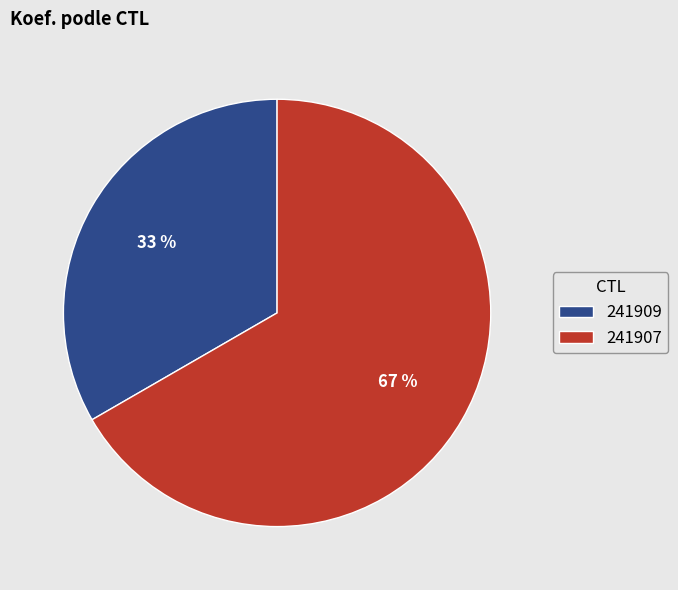

The 241909 slice represents 33% of the pie. True or false?

True